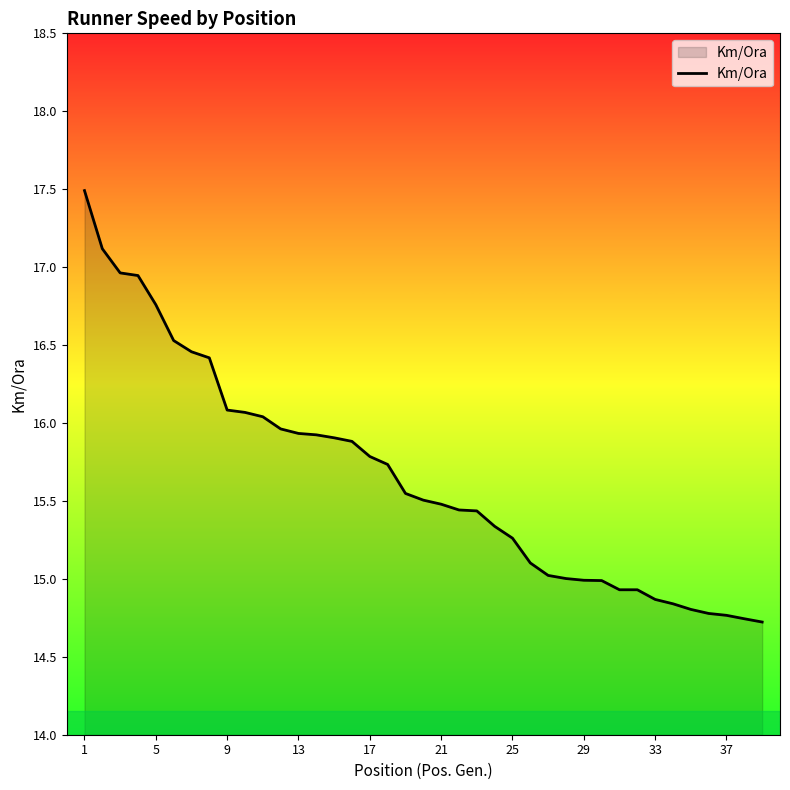

What is the difference between the maximum and minimum values?

2.8